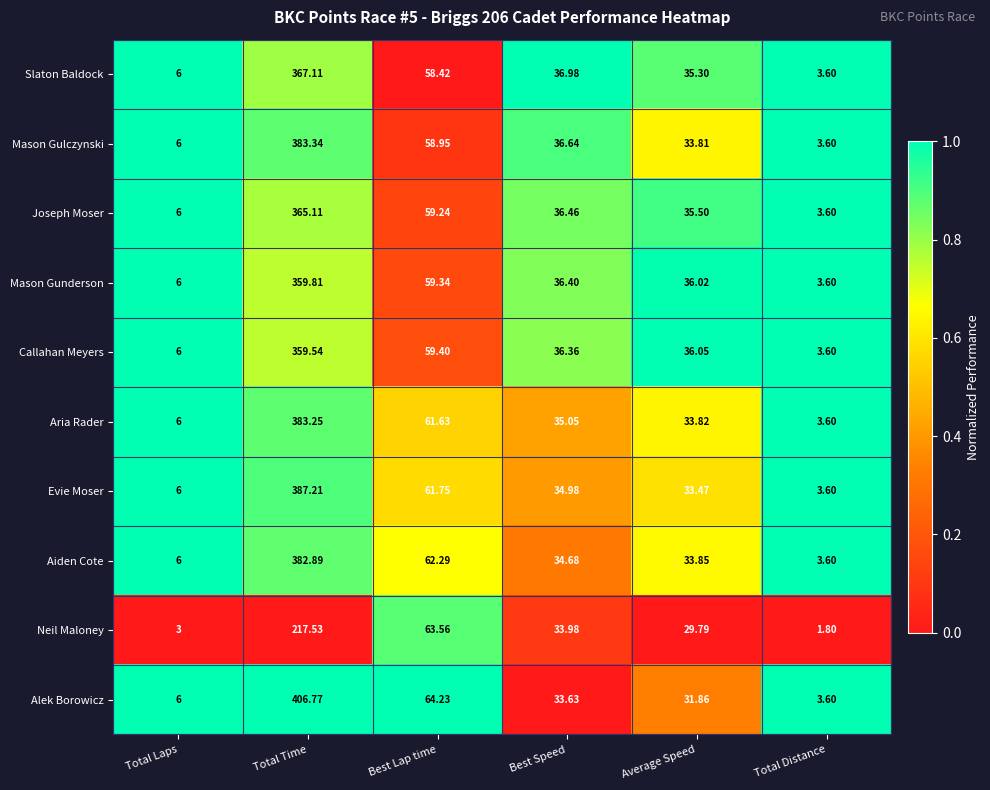

Rank the series at Average Speed from highest to lowest value.

Callahan Meyers, Mason Gunderson, Joseph Moser, Slaton Baldock, Aiden Cote, Aria Rader, Mason Gulczynski, Evie Moser, Alek Borowicz, Neil Maloney